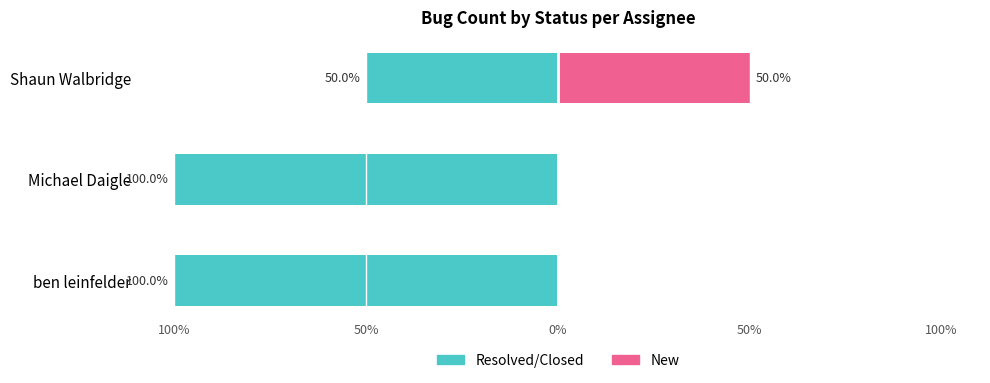

How many bars are there in total?

6